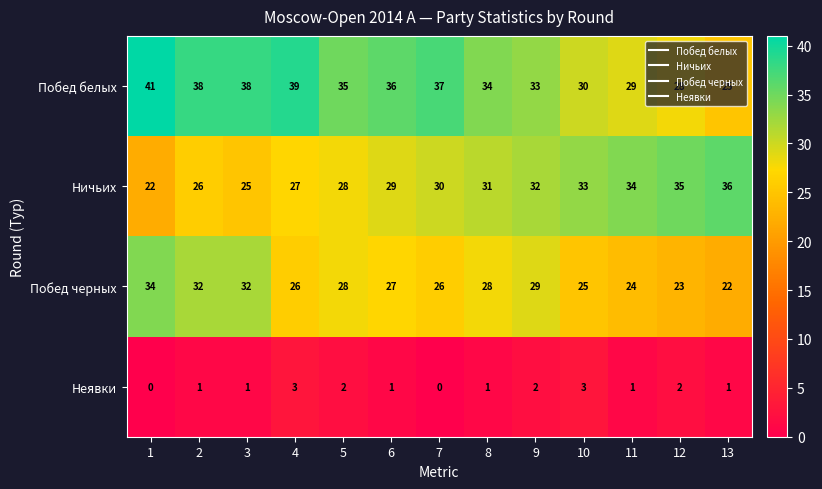

At how many categories does at least one series exceed 25?

13